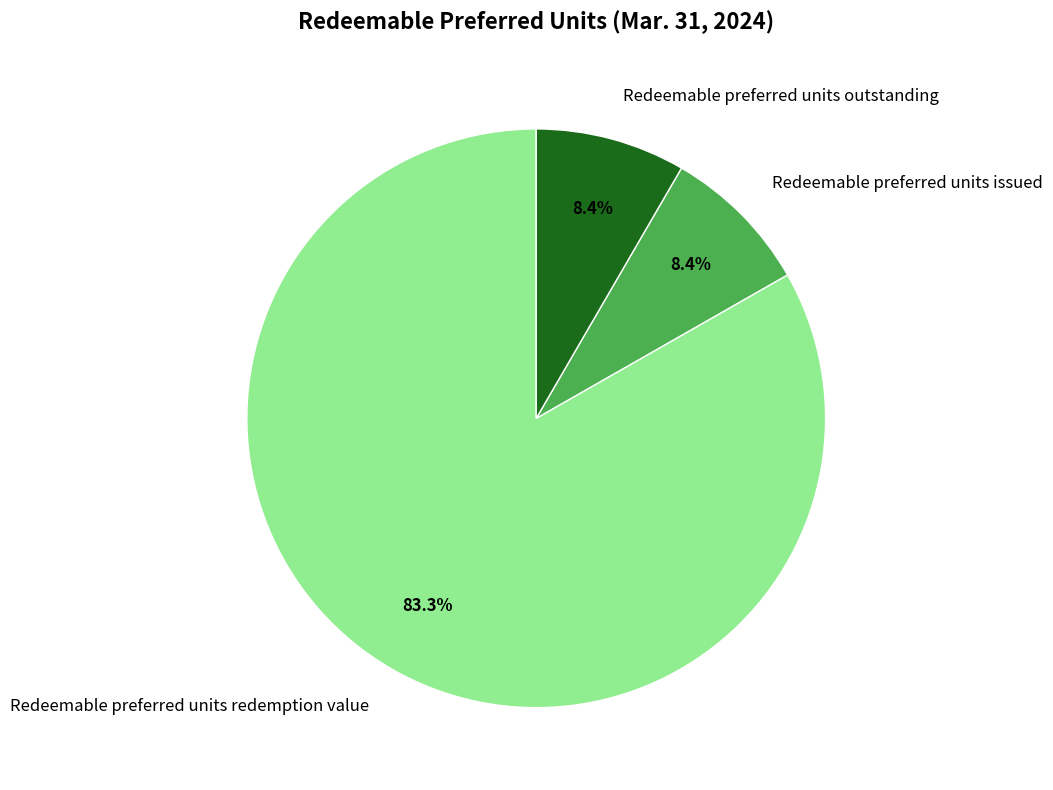

Is the sum of Redeemable preferred units redemption value and Redeemable preferred units outstanding greater than half?

Yes